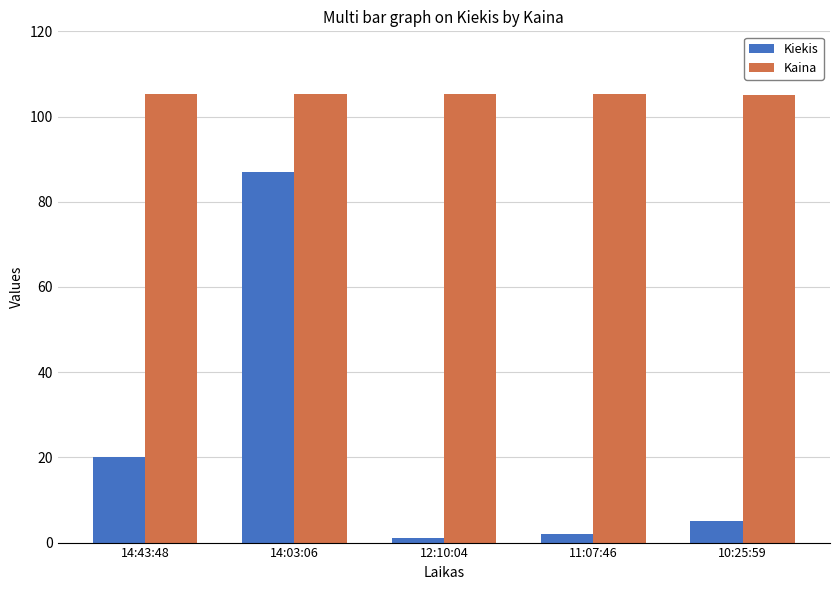

True or false: Kiekis has a value of 1.0 at 12:10:04.

True